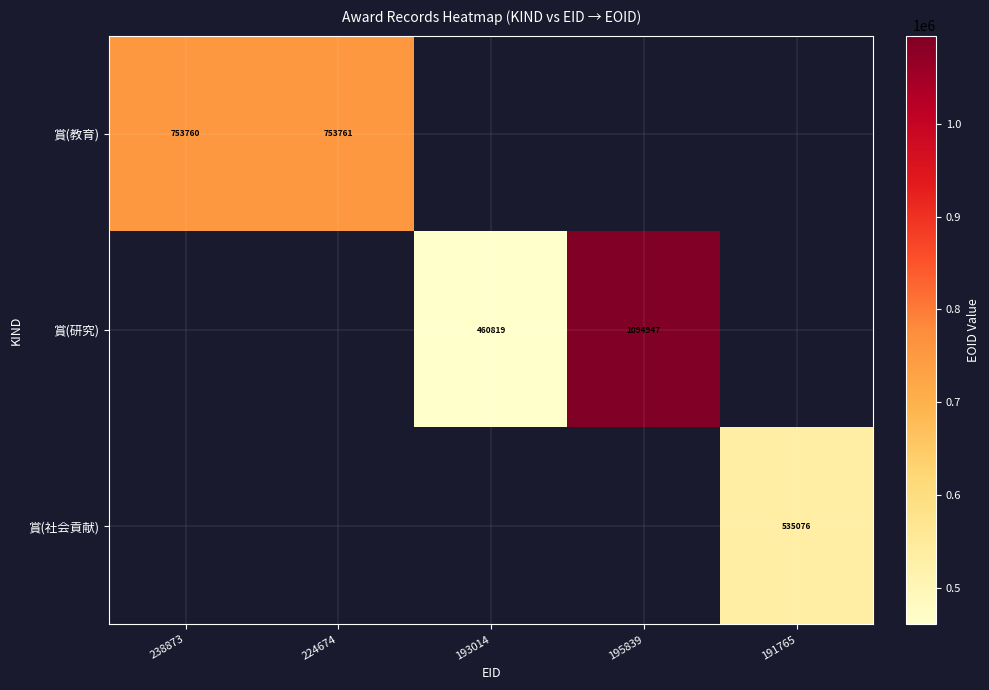

Which label corresponds to the smallest value in the chart?

193014